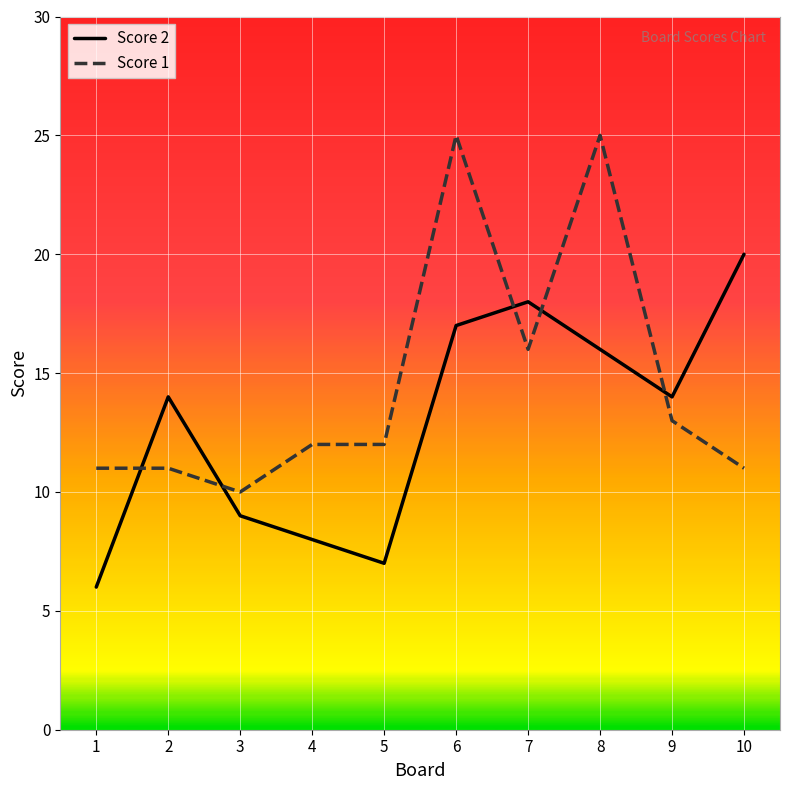

Is it true that Score 2 equals 24 at 7?

False